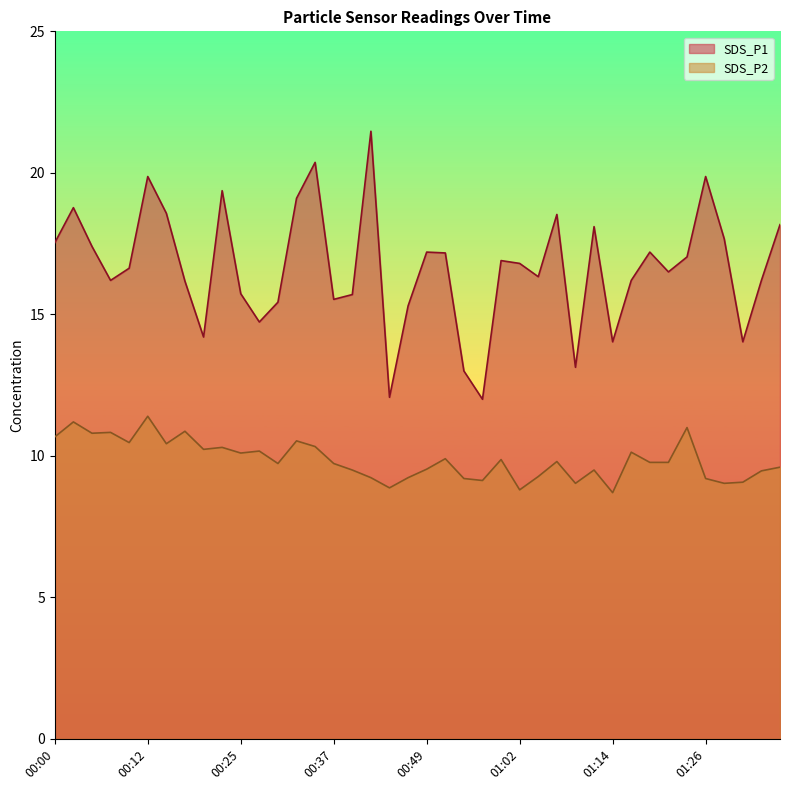

What is the smallest value displayed?

8.7